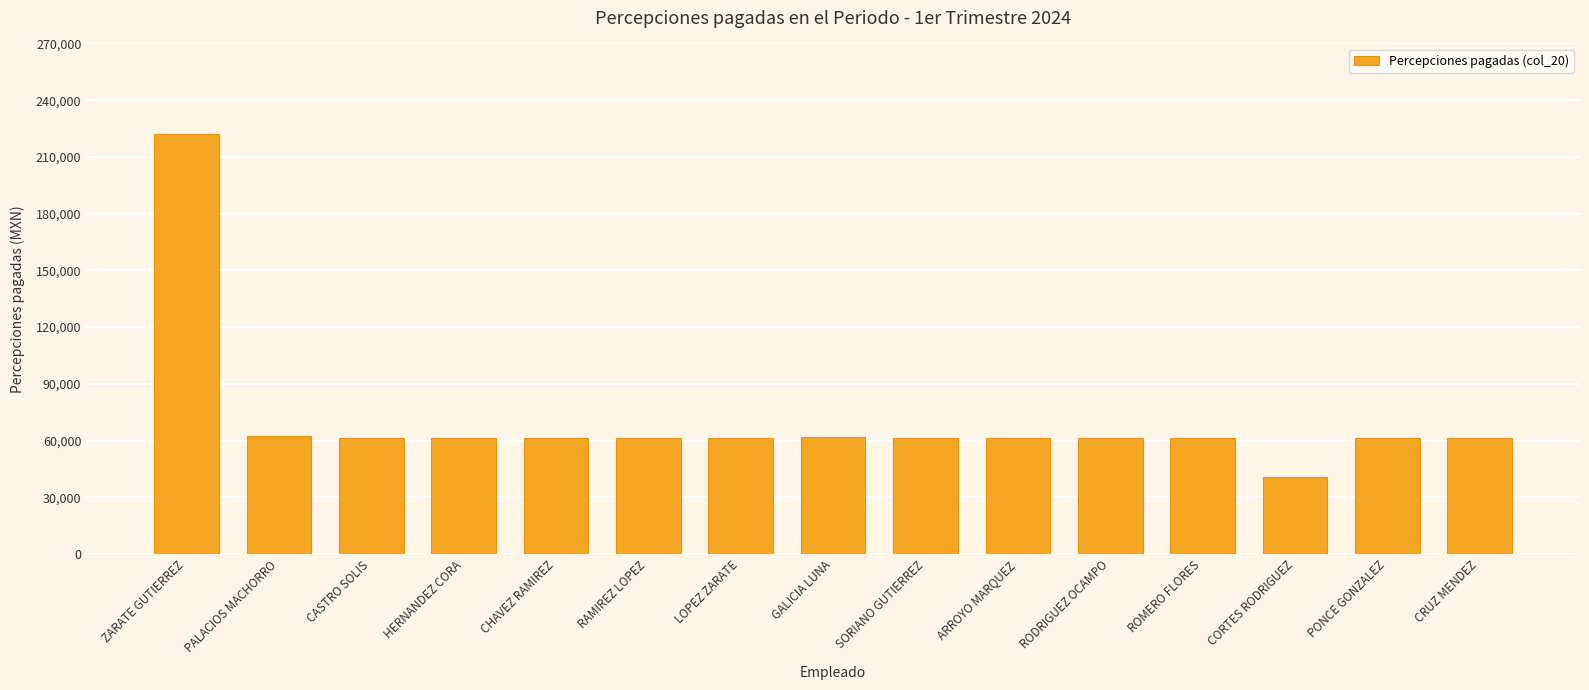

What is the sum of the values at HERNANDEZ CORA and PALACIOS MACHORRO?

123477.0